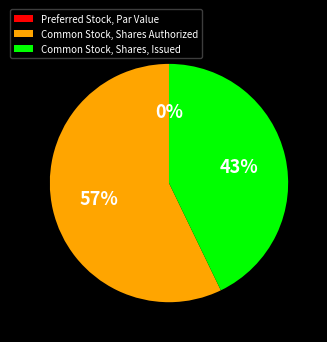

Which slice is the largest?

Common Stock, Shares Authorized